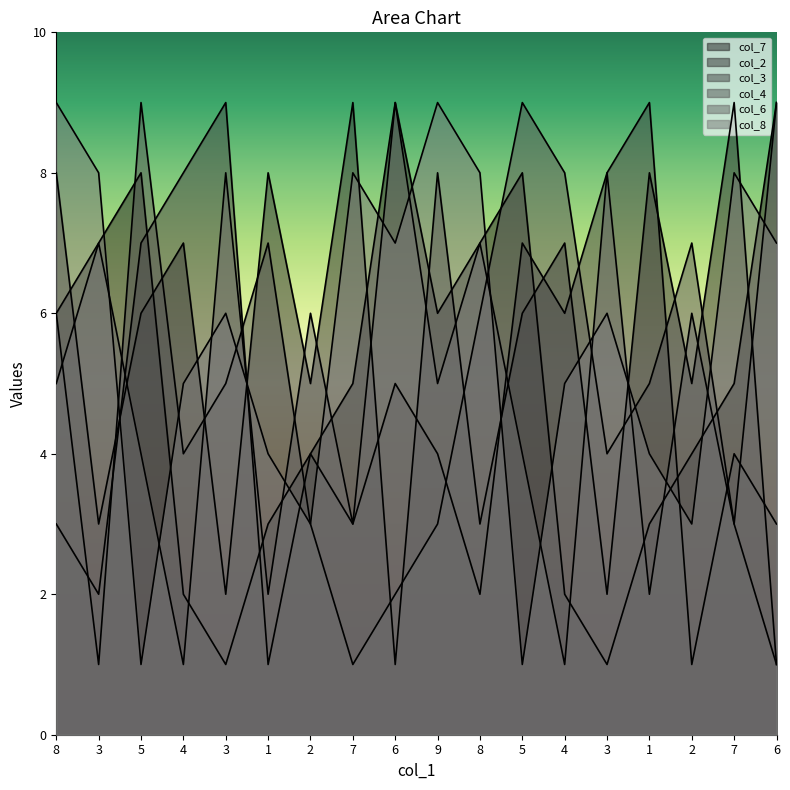

Does the chart have visible grid lines?

No